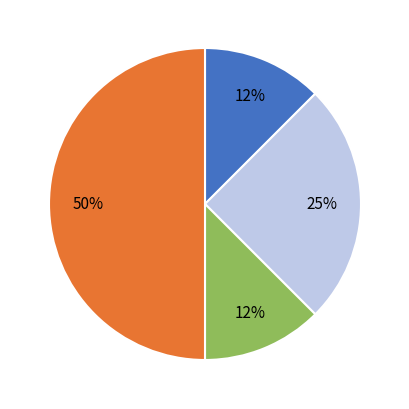

To the nearest percent, what is the average slice percentage?

25%